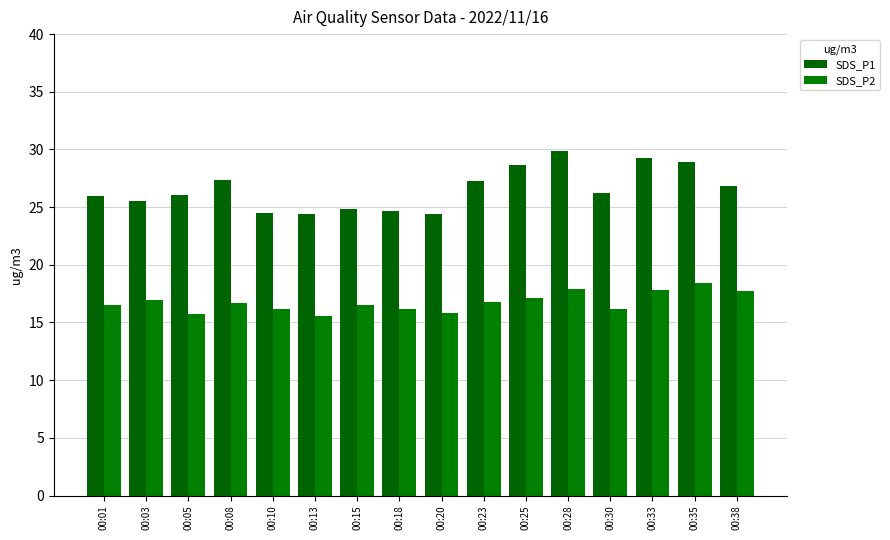

What is the difference between the second highest and minimum values in the SDS_P2 series?

2.3